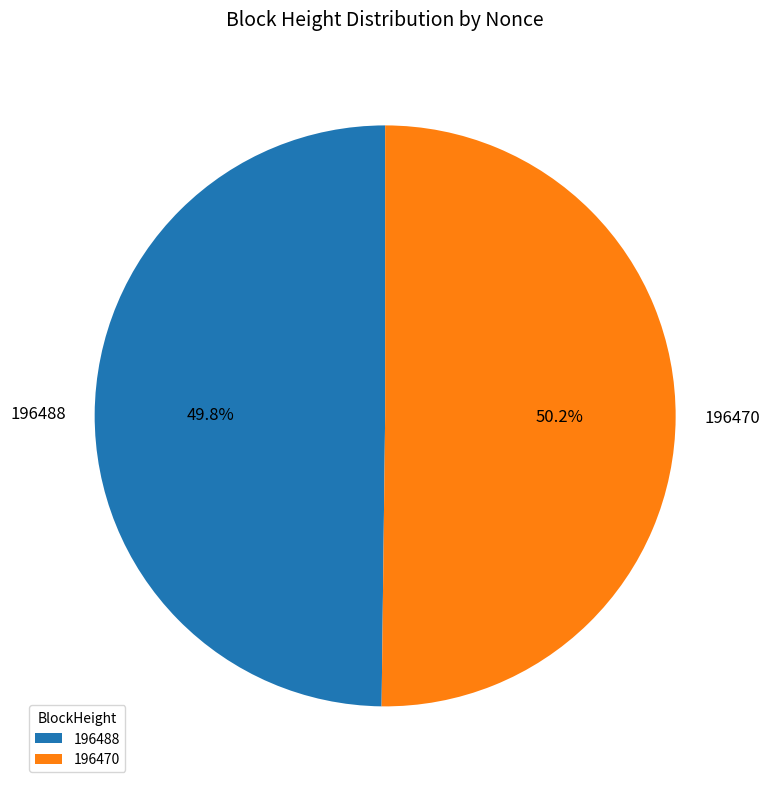

Is there a majority slice in this chart?

Yes